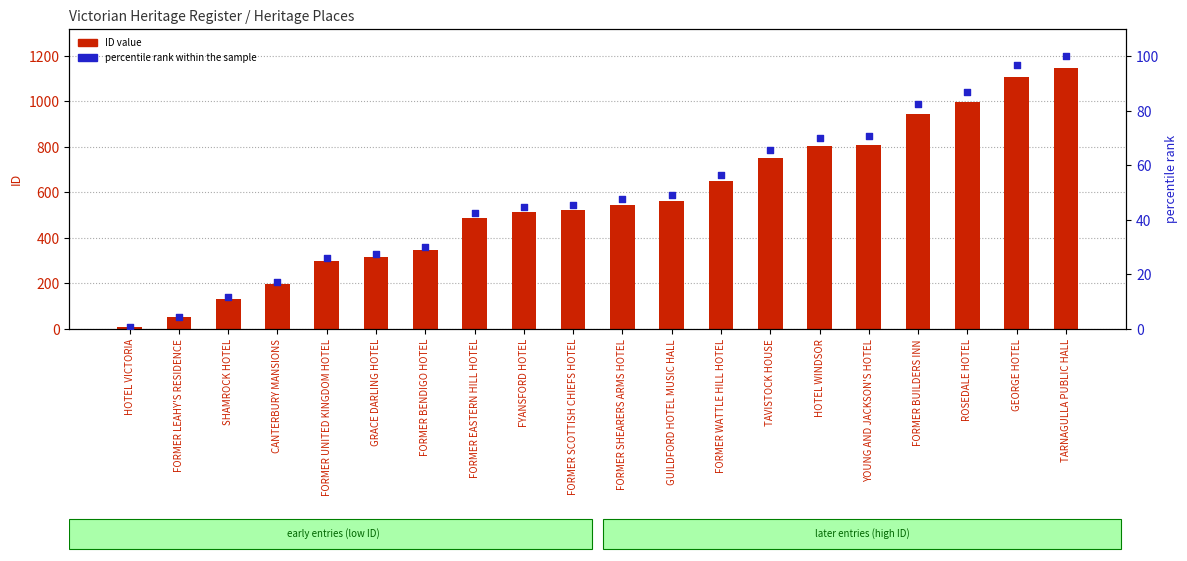

What is the total value across all series at FORMER SHEARERS ARMS HOTEL?

592.6